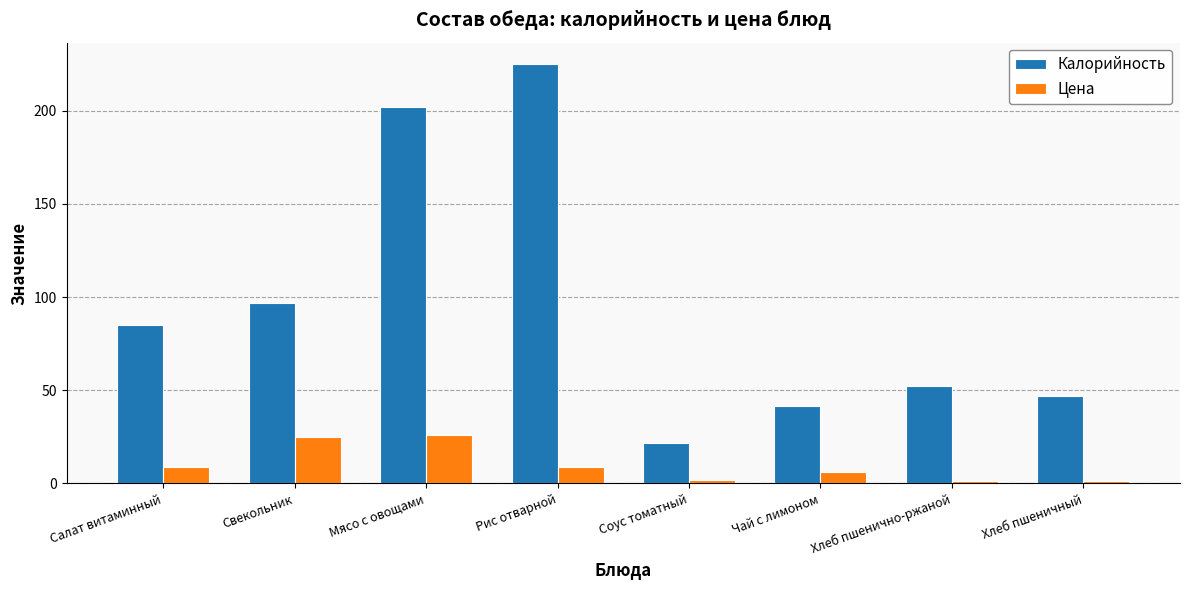

How many values in the Калорийность series exceed 85?

4